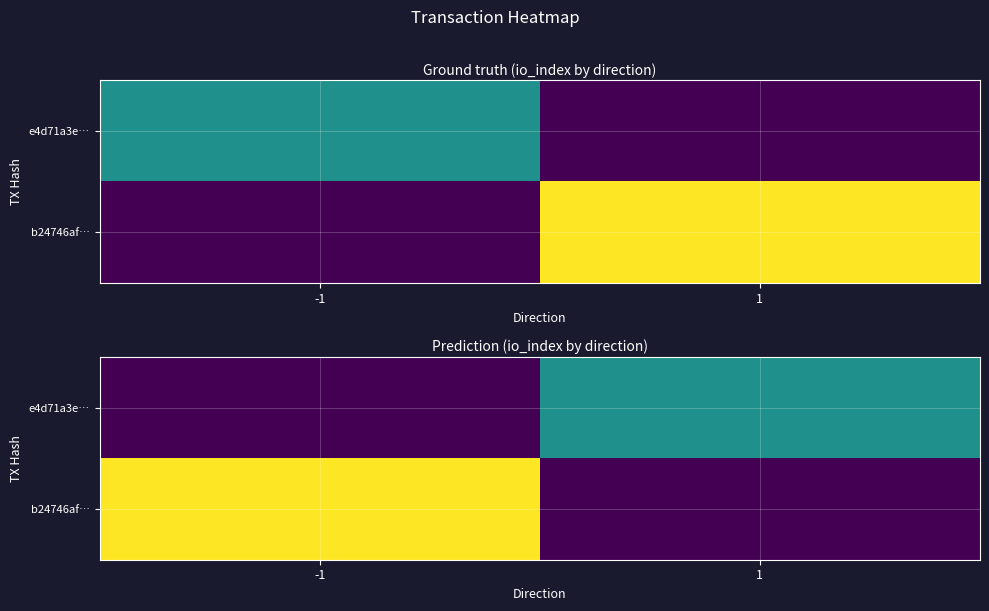

Is the value of b24746af… at 1 greater than the value of e4d71a3e… at 1?

No